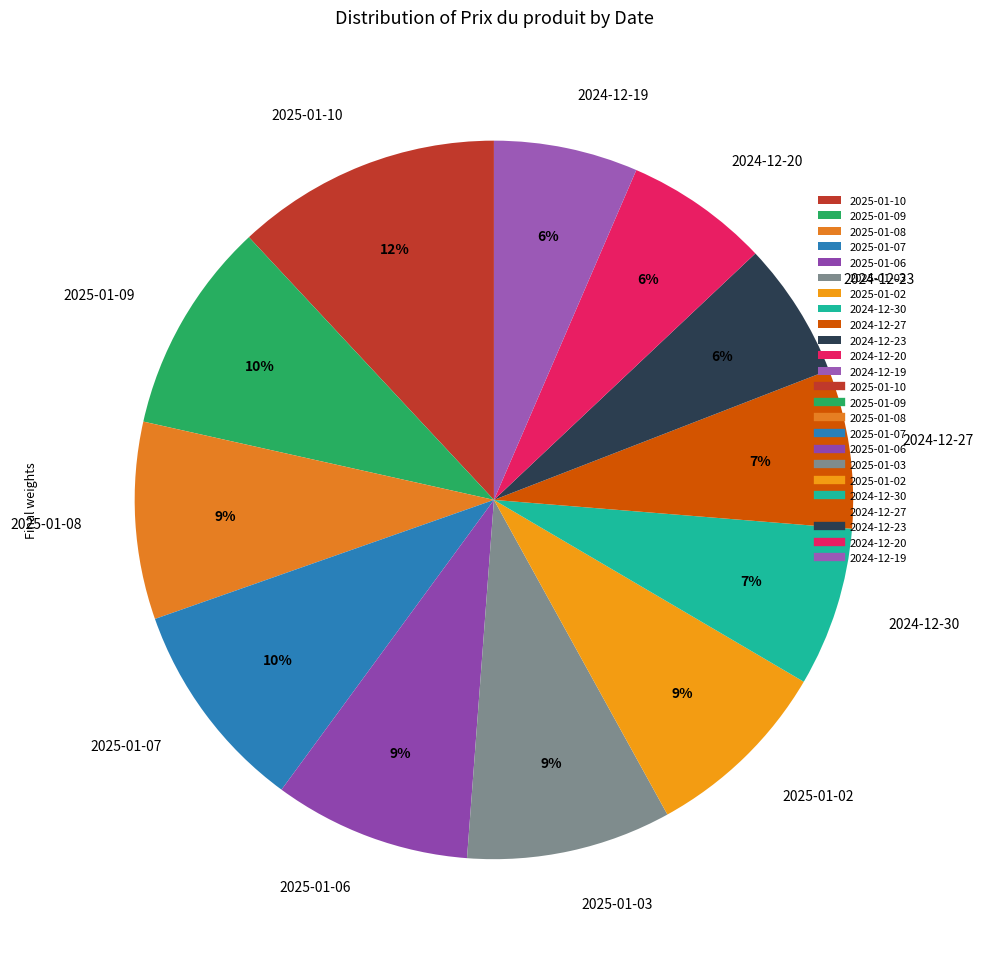

To the nearest percent, what percentage of the pie is 2024-12-20?

6%